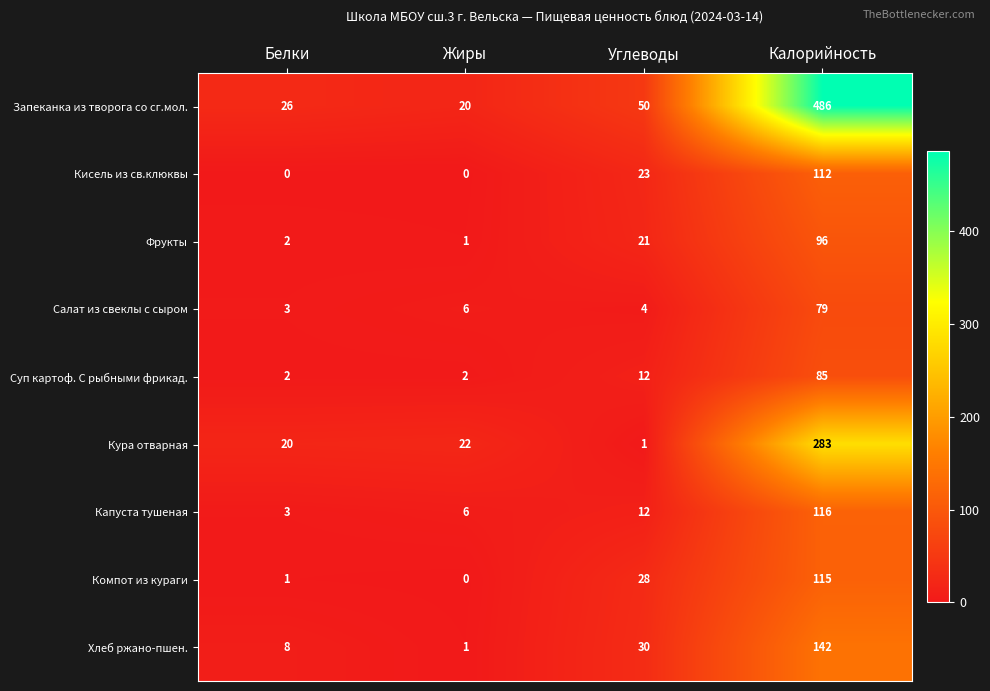

Which category has the highest value in the Кура отварная series?

Калорийность